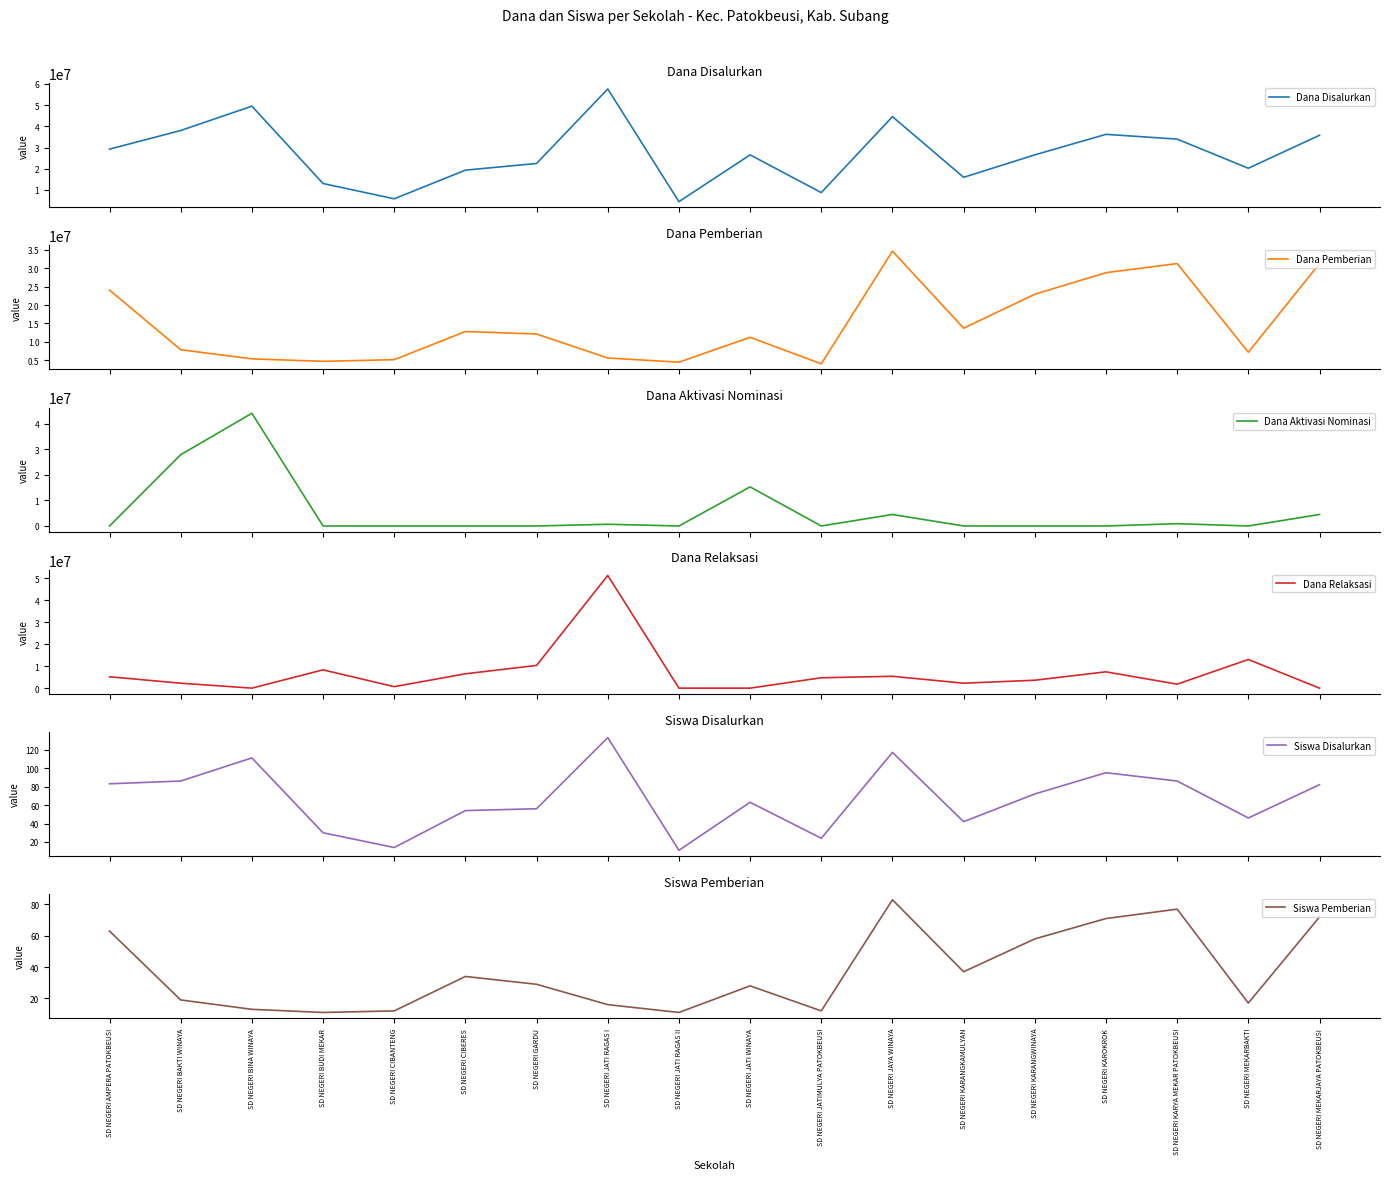

True or false: Siswa Disalurkan and Dana Disalurkan cross at least once.

False